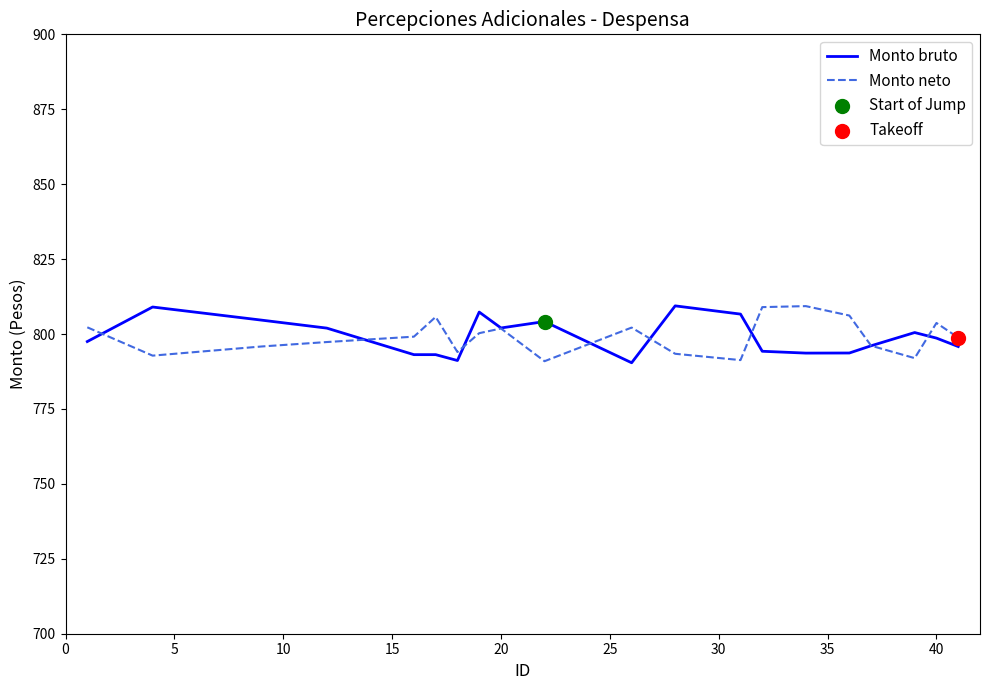

What is the highest value of the Monto bruto series?

809.4